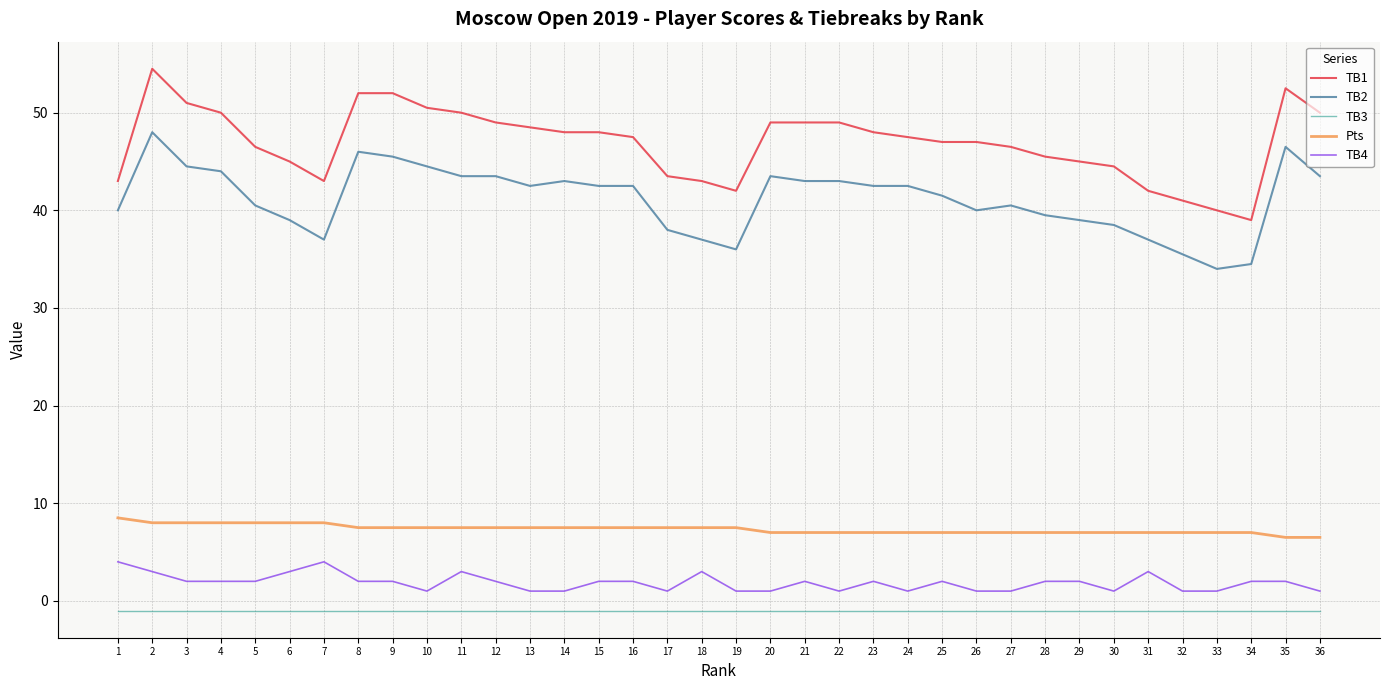

Where does the TB1 series first go above 47?

2